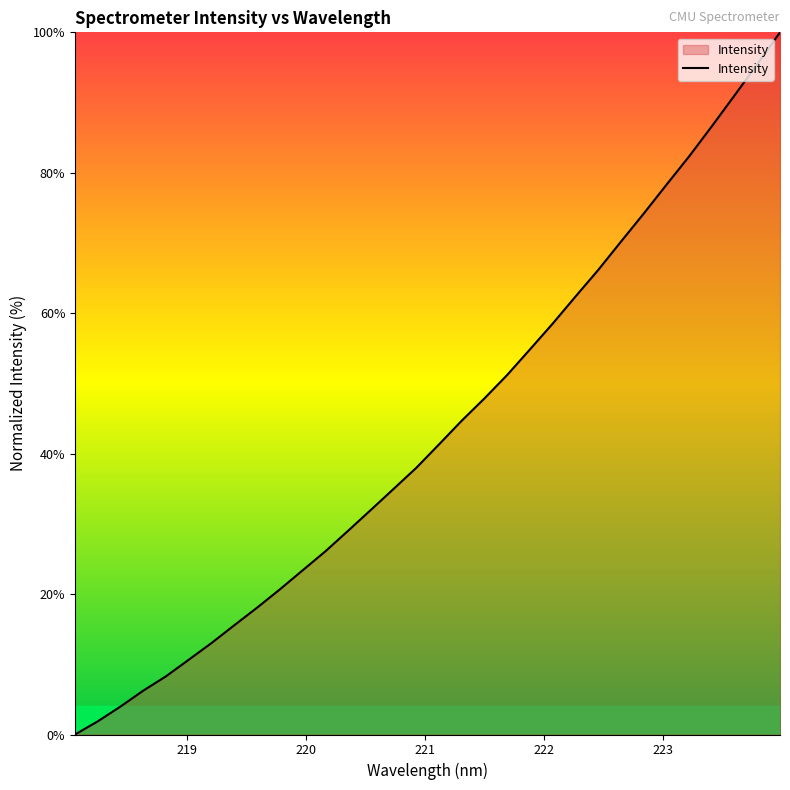

What is the difference between the maximum and minimum values?

100.0